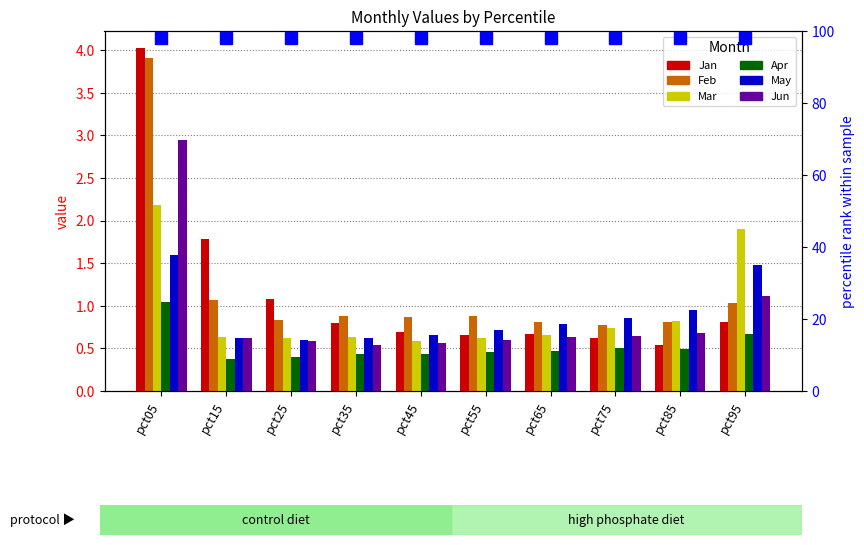

What are all the series names shown in the legend?

Jan, Feb, Mar, Apr, May, Jun